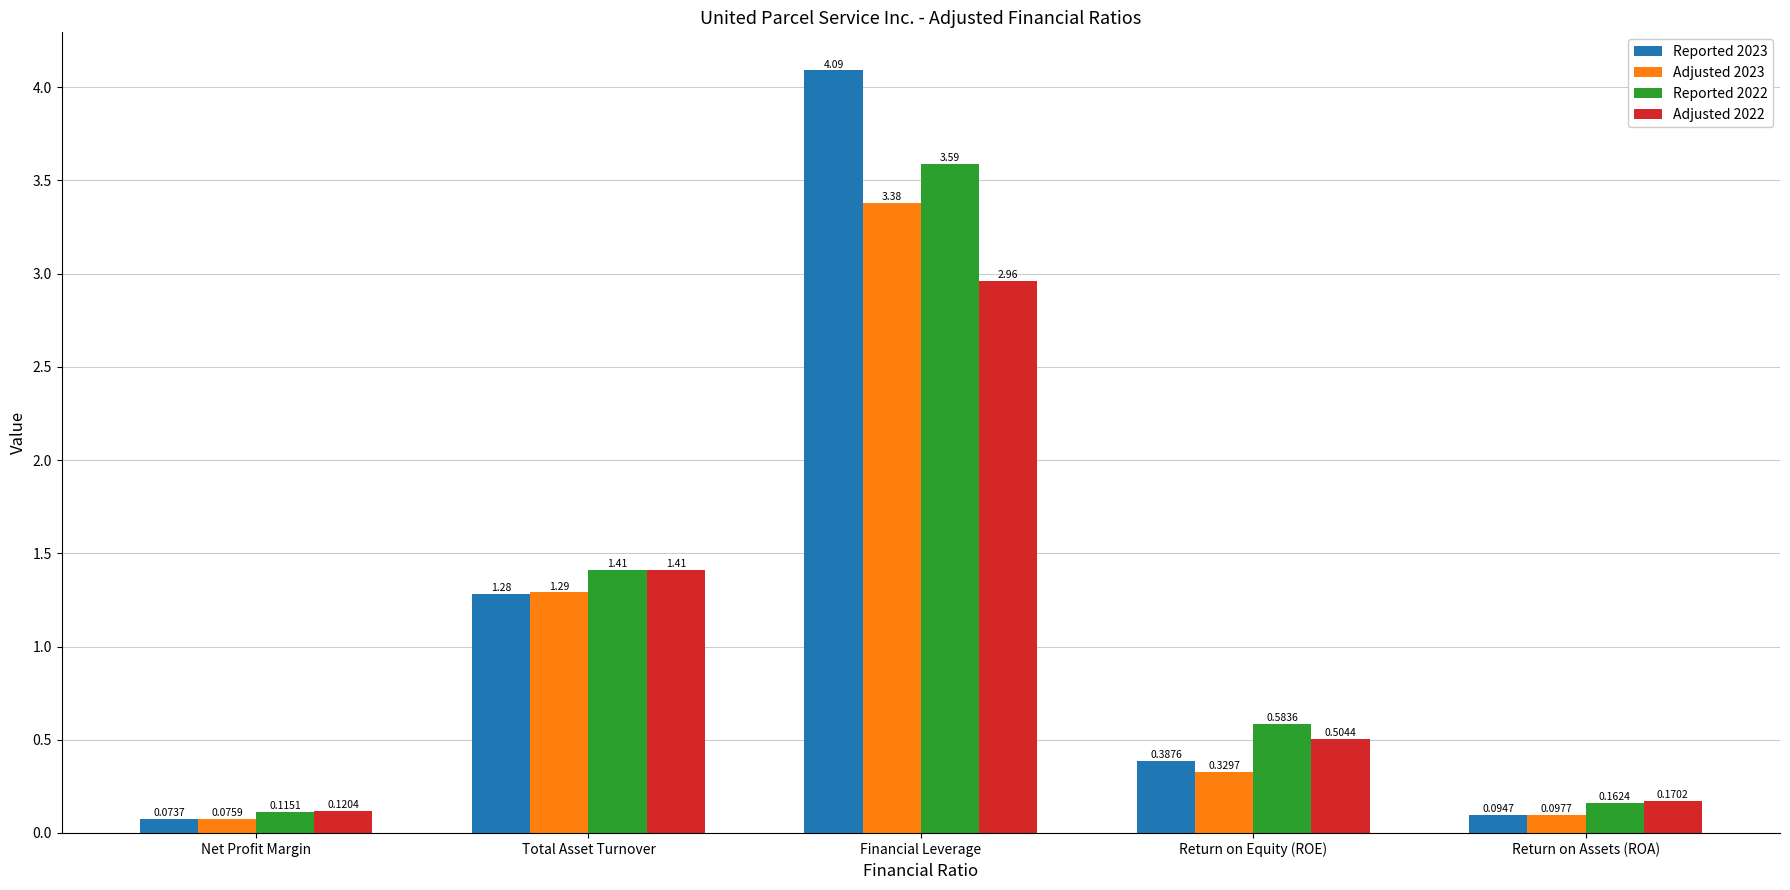

Which category has the lowest value in the Adjusted 2023 series?

Net Profit Margin